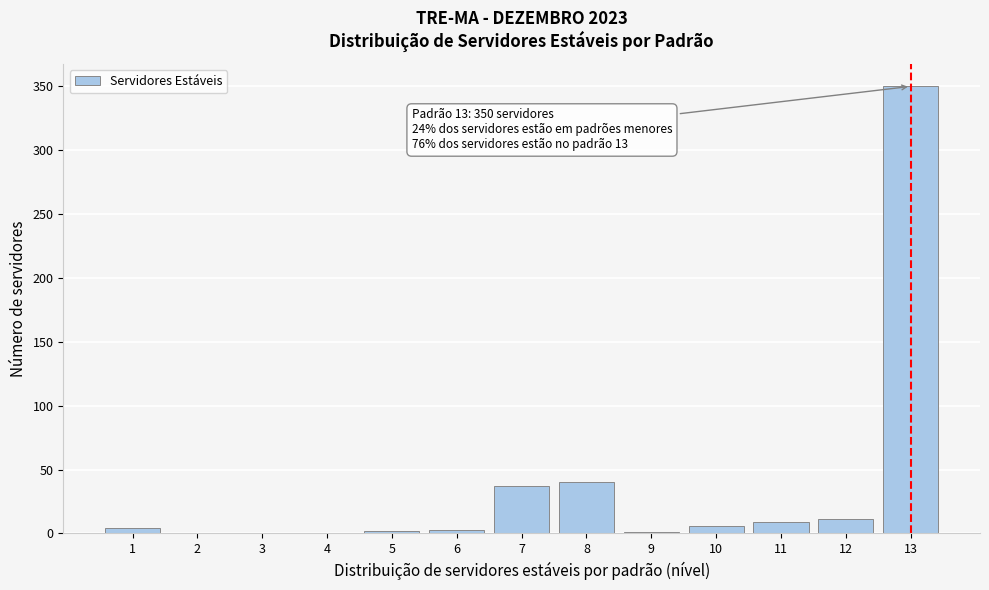

What is the sum of all values?

463